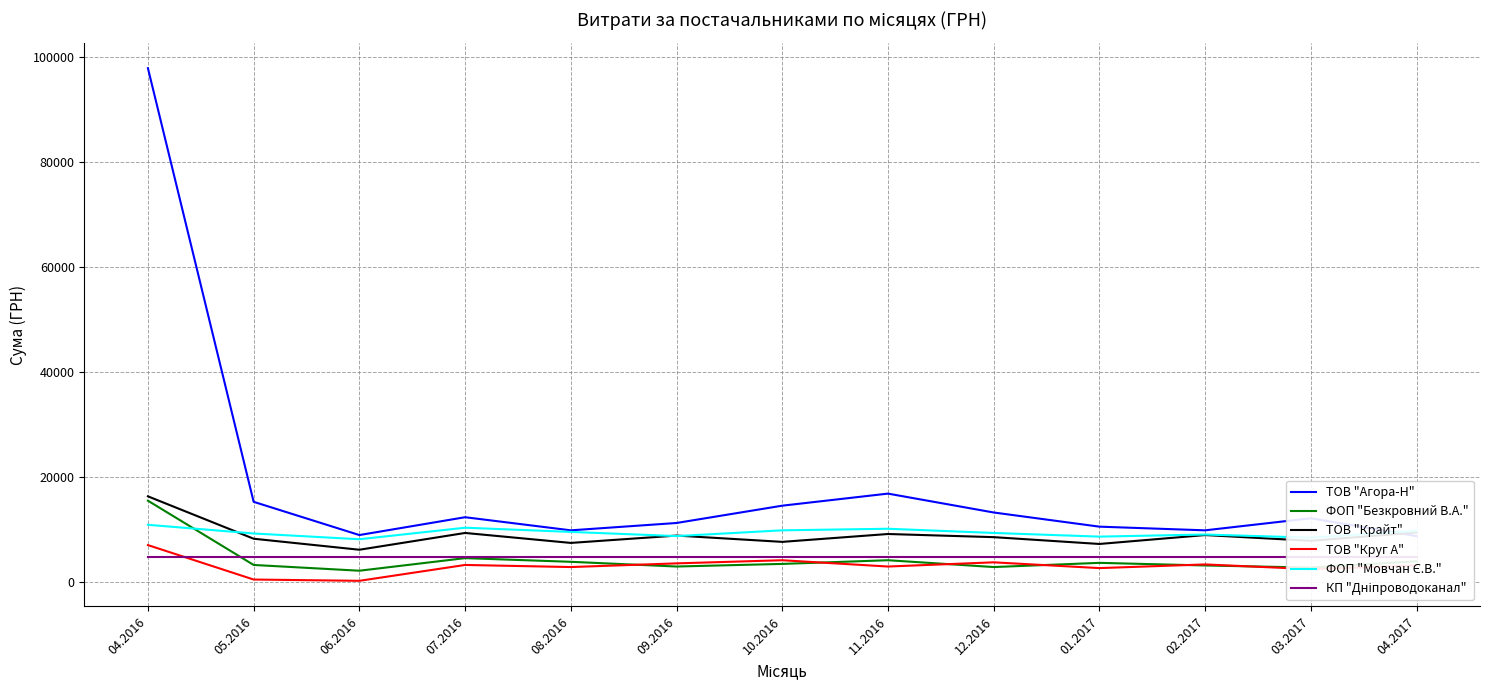

Reading left to right, list all the values displayed in this chart.

ТОВ "Агора-Н": 97898.4	15234.5	8900.0	12300.0	9800.0	11200.0	14500.0	16800.0	13200.0	10500.0	9800.0	12100.0	8700.0
ФОП "Безкровний В.А.": 15449.4	3200.0	2100.0	4500.0	3800.0	2900.0	3400.0	4100.0	2800.0	3600.0	3100.0	2700.0	3900.0
ТОВ "Крайт": 16282.1	8200.0	6100.0	9300.0	7400.0	8800.0	7600.0	9100.0	8500.0	7200.0	8900.0	7800.0	9400.0
ТОВ "Круг А": 6985.4	420.0	176.0	3200.0	2800.0	3500.0	4100.0	2900.0	3700.0	2600.0	3300.0	2400.0	3100.0
ФОП "Мовчан Є.В.": 10854.2	9200.0	8100.0	10300.0	9500.0	8700.0	9800.0	10100.0	9300.0	8600.0	9000.0	8400.0	9700.0
КП "Дніпроводоканал": 4730.0	4730.0	4730.0	4730.0	4730.0	4730.0	4730.0	4730.0	4730.0	4730.0	4730.0	4730.0	4730.0